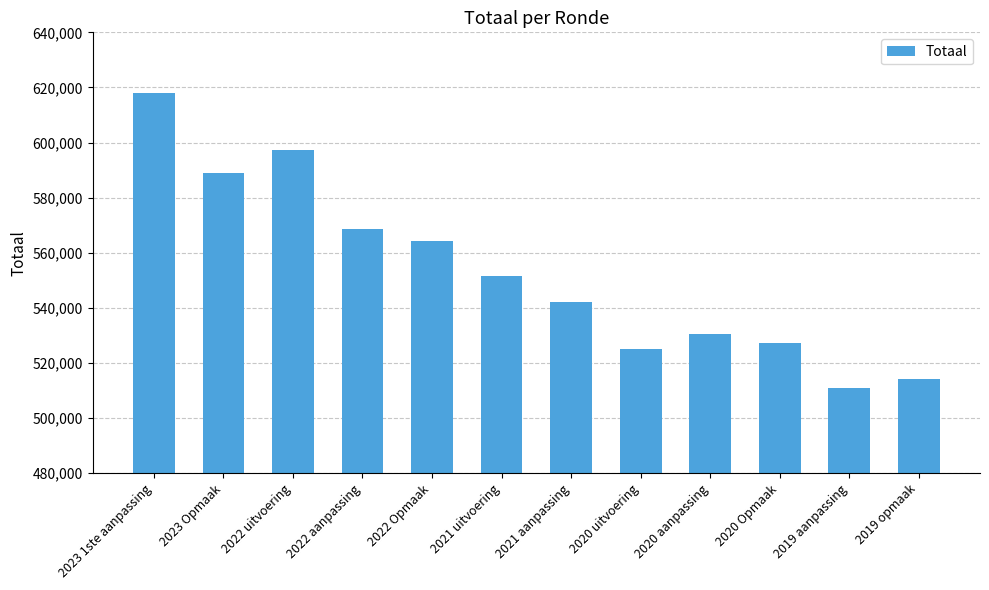

Rank the categories by value from lowest to highest.

2019 aanpassing, 2019 opmaak, 2020 uitvoering, 2020 Opmaak, 2020 aanpassing, 2021 aanpassing, 2021 uitvoering, 2022 Opmaak, 2022 aanpassing, 2023 Opmaak, 2022 uitvoering, 2023 1ste aanpassing